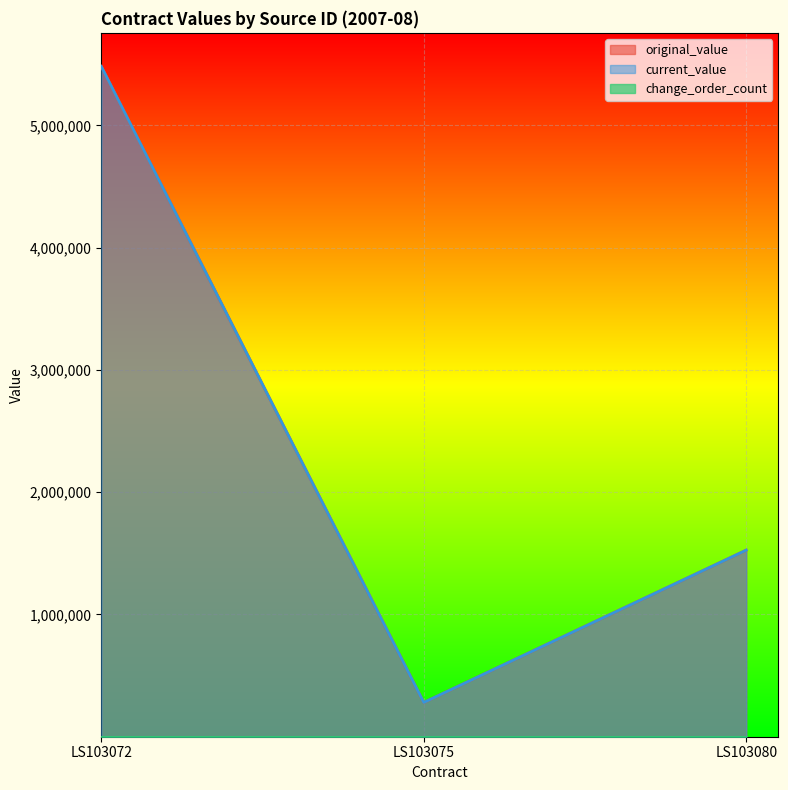

At which label is original_value closest to 2881250?

LS103080